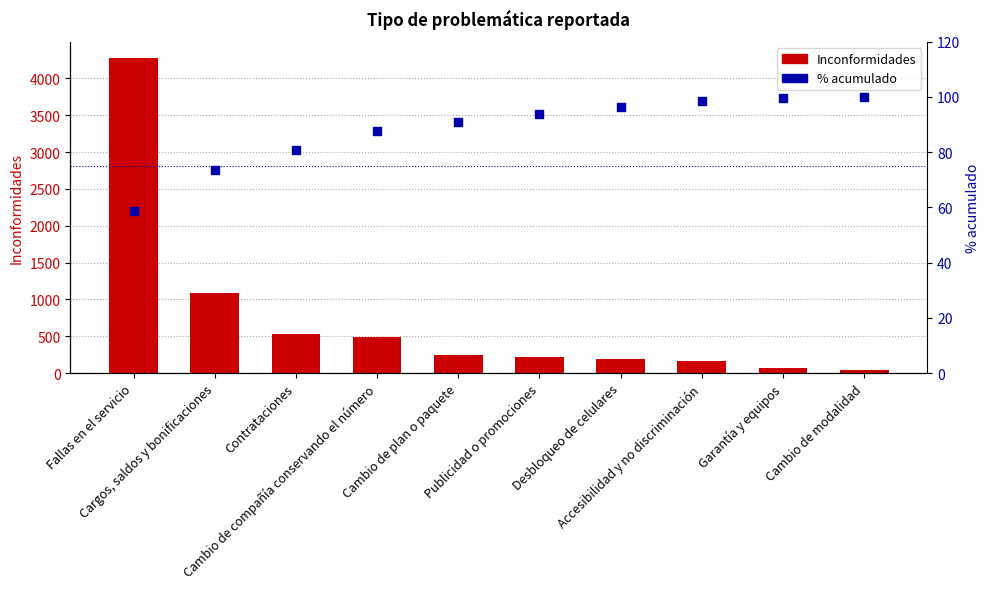

Which series reaches the maximum Y coordinate?

Inconformidades